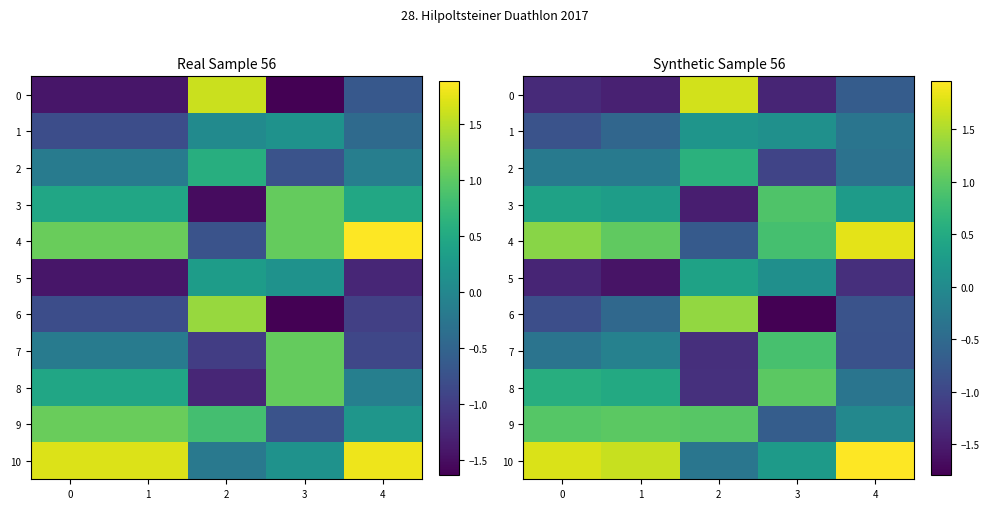

At 3, list the series in order from largest to smallest.

8, 3, 7, 4, 10, 1, 5, 9, 2, 0, 6